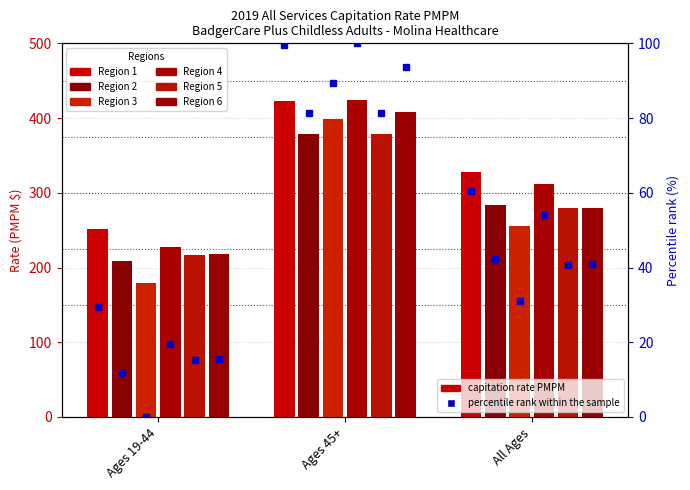

The value of Region 6 at Ages 45+ is 161.2. True or false?

False